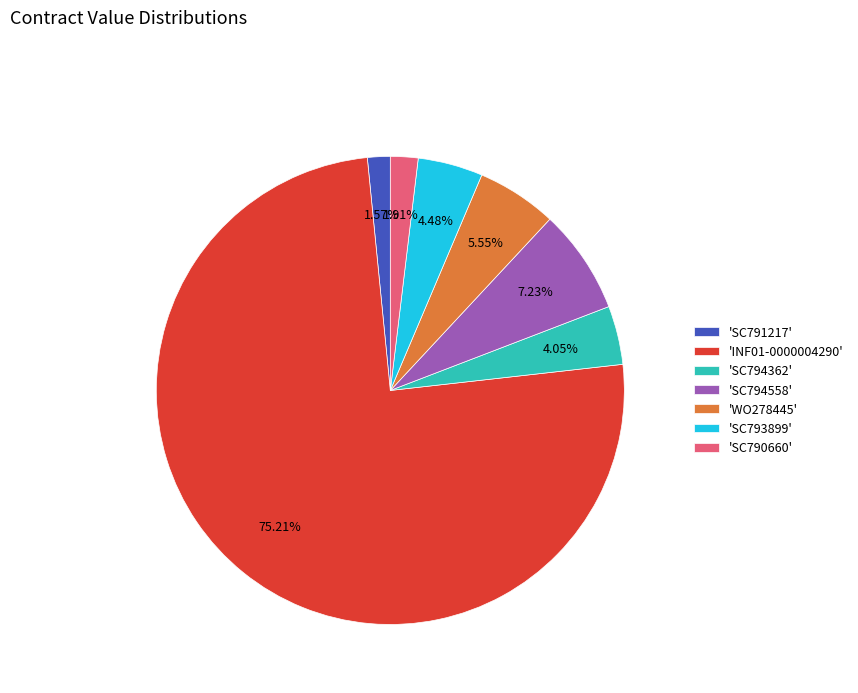

What is the largest slice in the pie chart?

'INF01-0000004290'